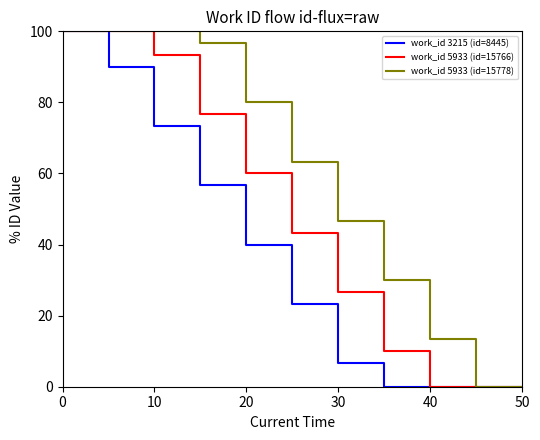

Reading left to right, transcribe all the data shown in this chart.

work_id 3215 (id=8445): 100.0	90.0	73.3	56.7	40.0	23.3	6.7	0.0	0.0	0.0	0.0
work_id 5933 (id=15766): 100.0	100.0	93.3	76.7	60.0	43.3	26.7	10.0	0.0	0.0	0.0
work_id 5933 (id=15778): 100.0	100.0	100.0	96.7	80.0	63.3	46.7	30.0	13.3	0.0	0.0